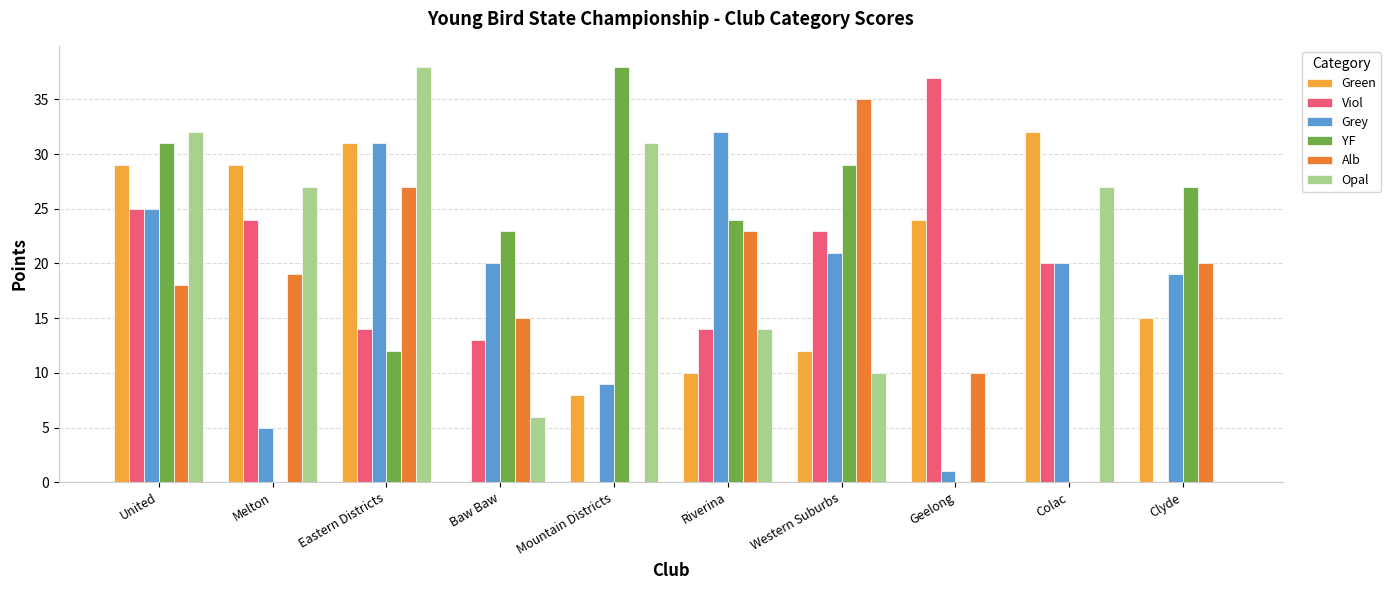

What is the difference between the Opal values at Geelong and Eastern Districts?

38